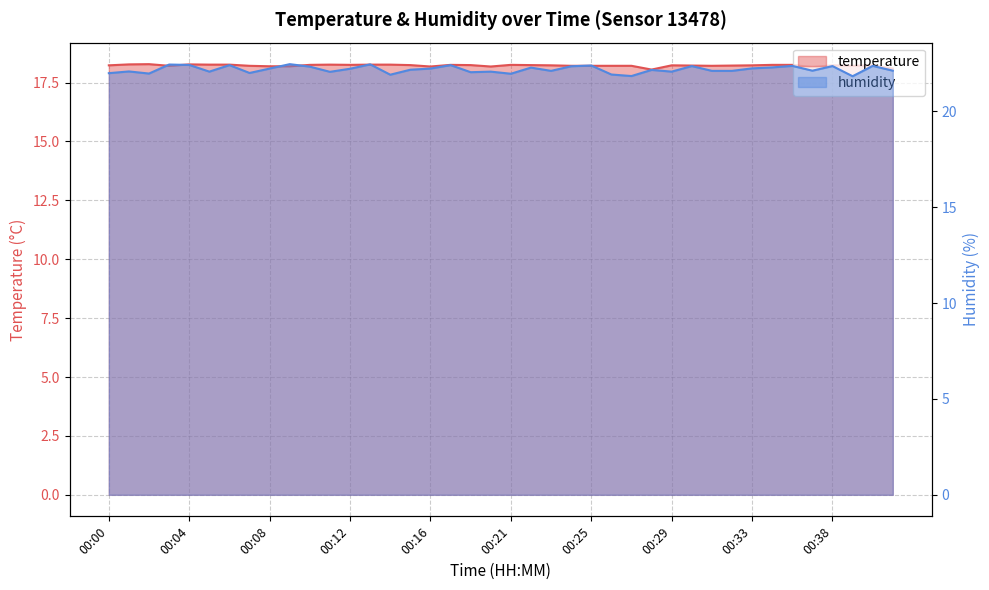

Which series has the largest range (max minus min)?

humidity